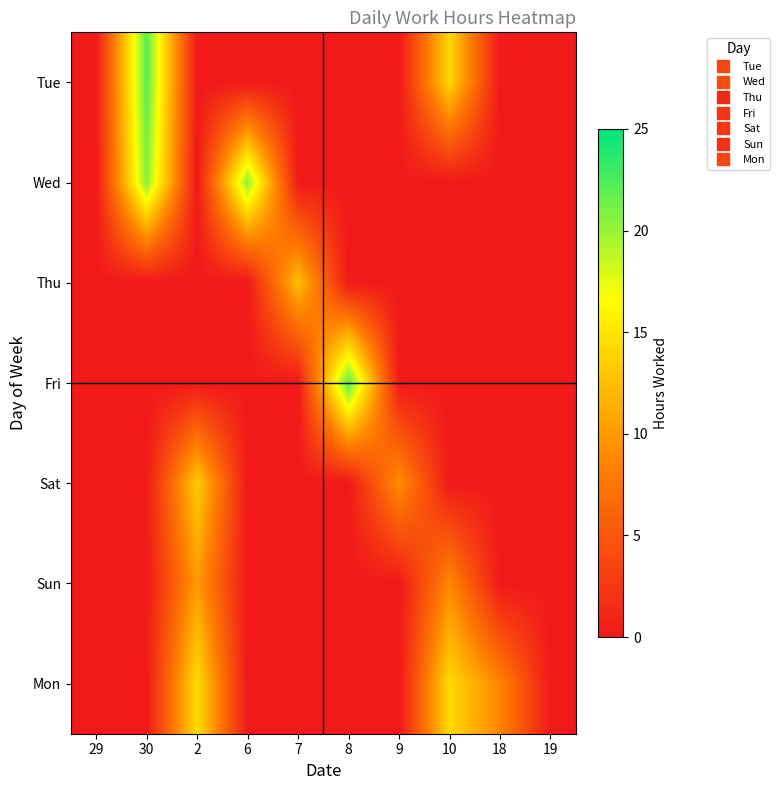

Reading right to left, extract all data points from this chart.

Tue: 19=0.0	18=0.0	10=14.1	9=0.0	8=0.0	7=0.0	6=0.0	2=0.0	30=22.1	29=0.0
Wed: 19=0.0	18=0.0	10=0.0	9=0.0	8=0.0	7=0.0	6=20.4	2=0.0	30=20.6	29=0.0
Thu: 19=0.0	18=0.0	10=0.0	9=0.0	8=0.0	7=12.4	6=0.0	2=0.0	30=0.0	29=0.0
Fri: 19=0.0	18=0.0	10=0.0	9=0.0	8=22.3	7=0.0	6=0.0	2=0.0	30=0.0	29=0.0
Sat: 19=0.0	18=0.0	10=0.0	9=9.5	8=0.0	7=0.0	6=0.0	2=13.4	30=0.0	29=0.0
Sun: 19=0.0	18=0.0	10=8.9	9=0.0	8=0.0	7=0.0	6=0.0	2=10.1	30=0.0	29=0.0
Mon: 19=0.0	18=8.7	10=14.3	9=0.0	8=0.0	7=0.0	6=0.0	2=14.5	30=0.0	29=0.0